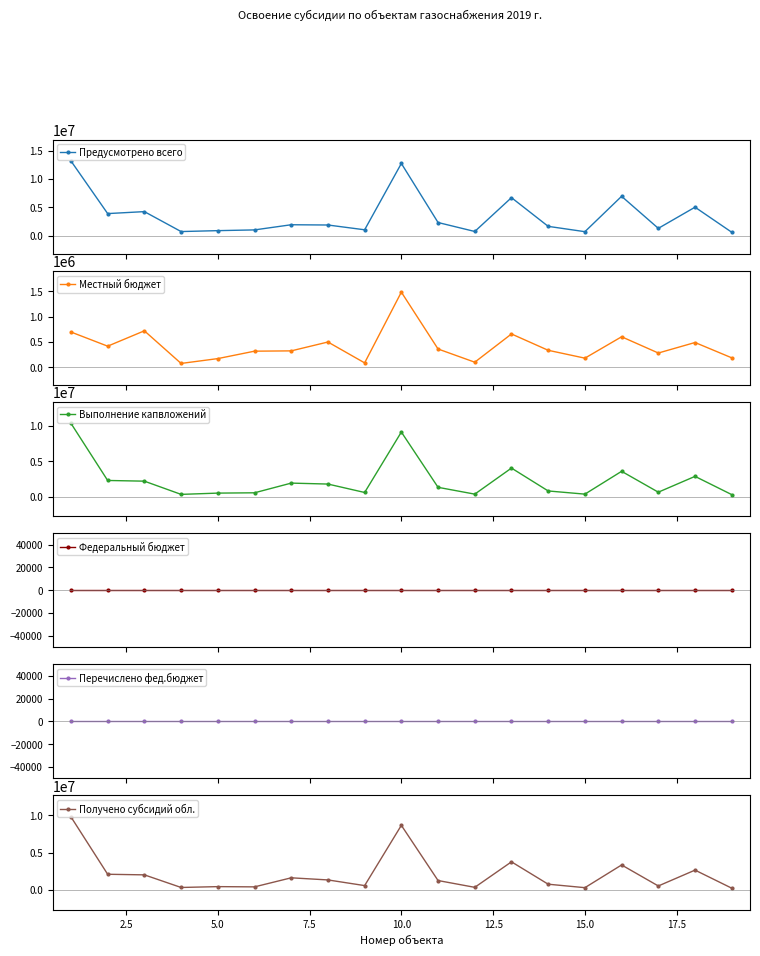

True or false: Предусмотрено всего has more than 0 points higher than both neighbors.

True